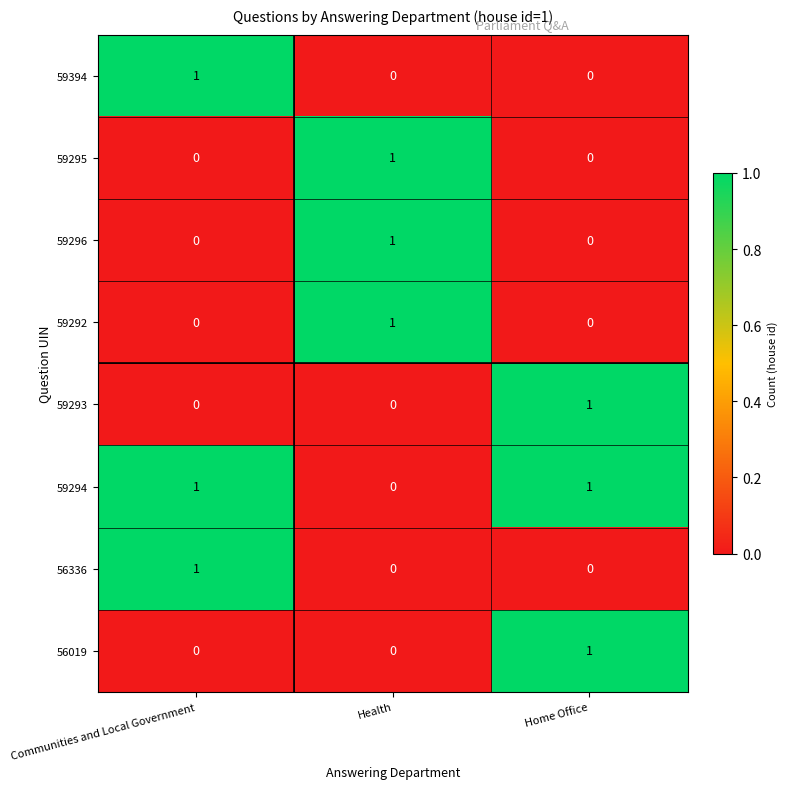

How many values in 56336 are above zero?

1